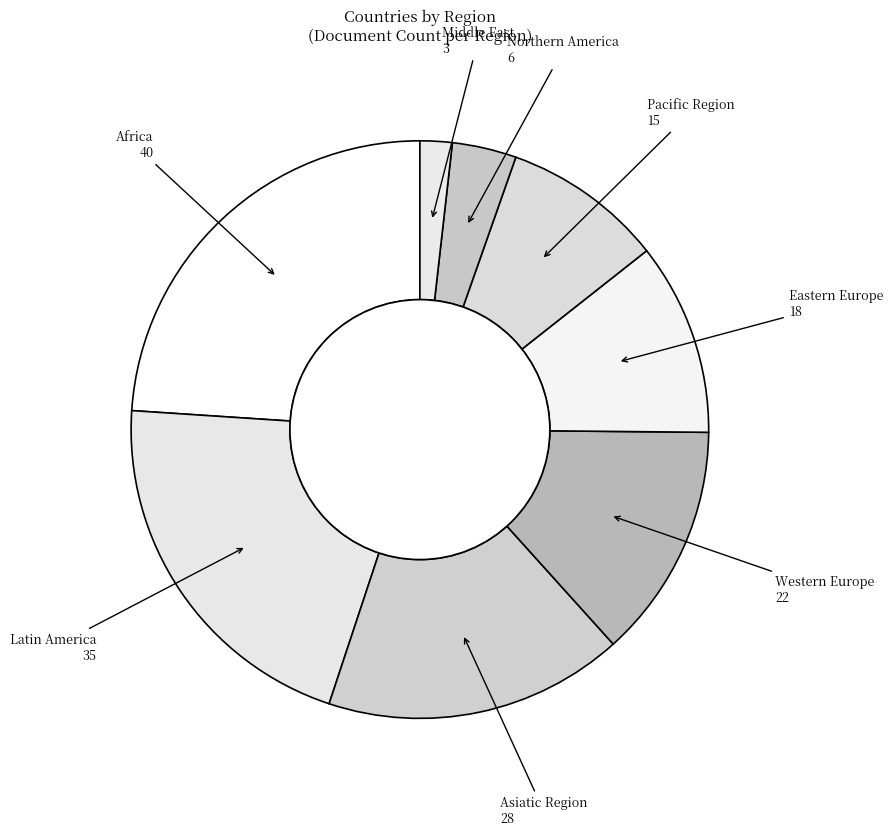

How many slices are in this pie chart?

8